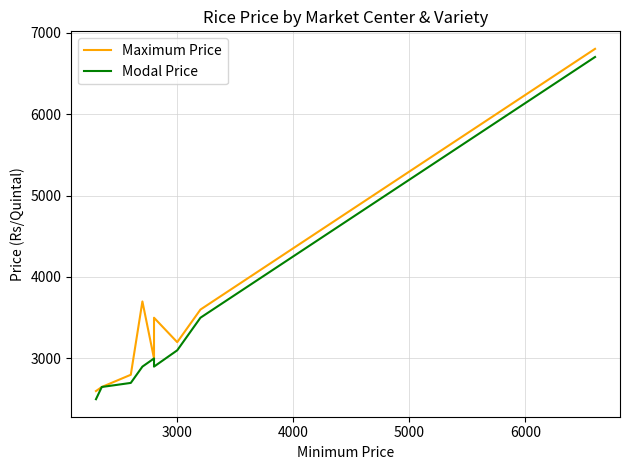

True or false: Maximum Price has more than 1 points higher than both neighbors.

True